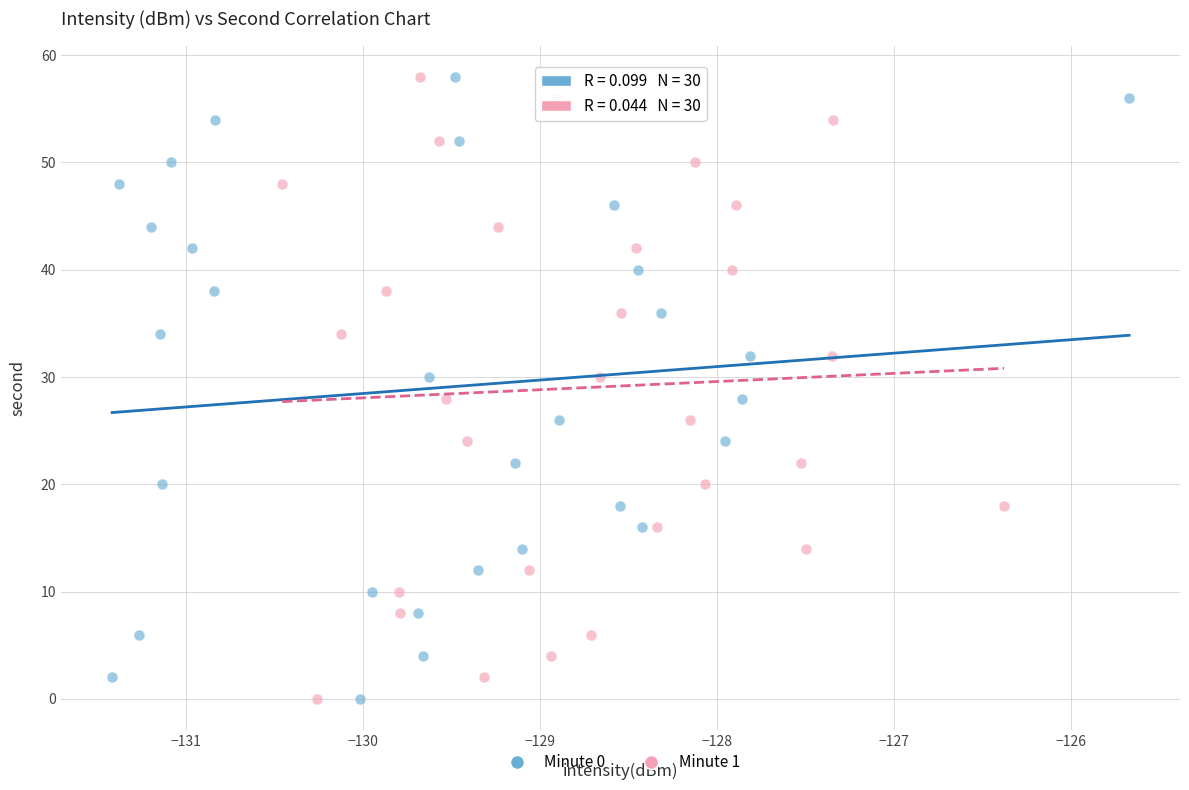

What are all the series names shown in the legend?

Minute 0, Minute 1